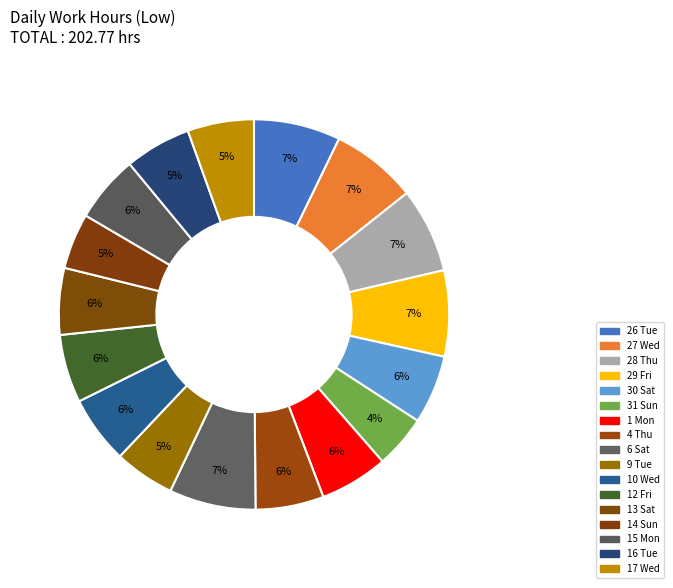

What is the smallest slice in the pie chart?

31 Sun